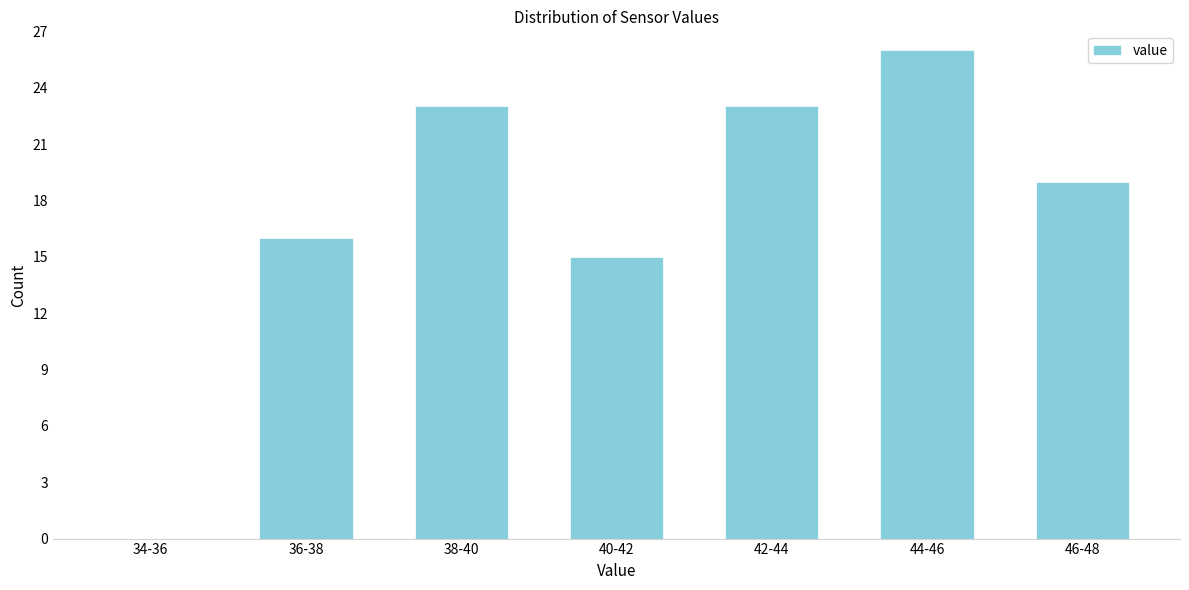

Reading right to left, extract all data points from this chart.

46-48=19	44-46=26	42-44=23	40-42=15	38-40=23	36-38=16	34-36=0